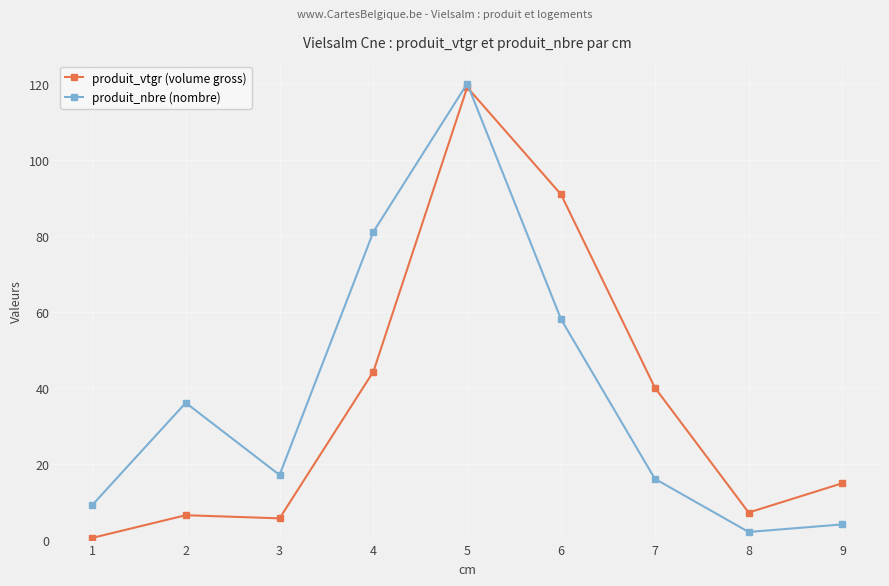

What is the value of the produit_nbre (nombre) point at the 8th from the left?

2.0